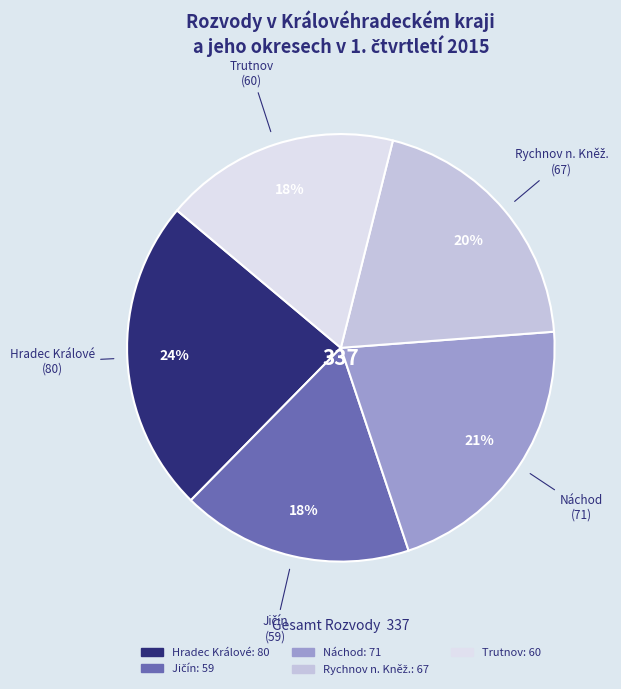

How many slices are in this pie chart?

5